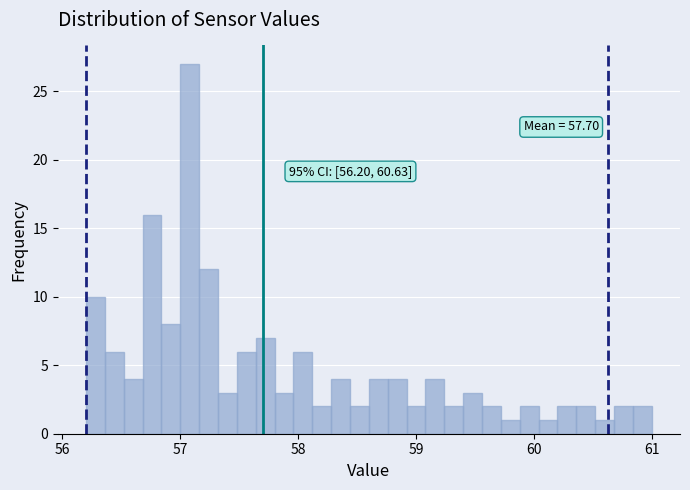

Read against the x-axis, roughly where is the centre of the tallest bar?

57.1